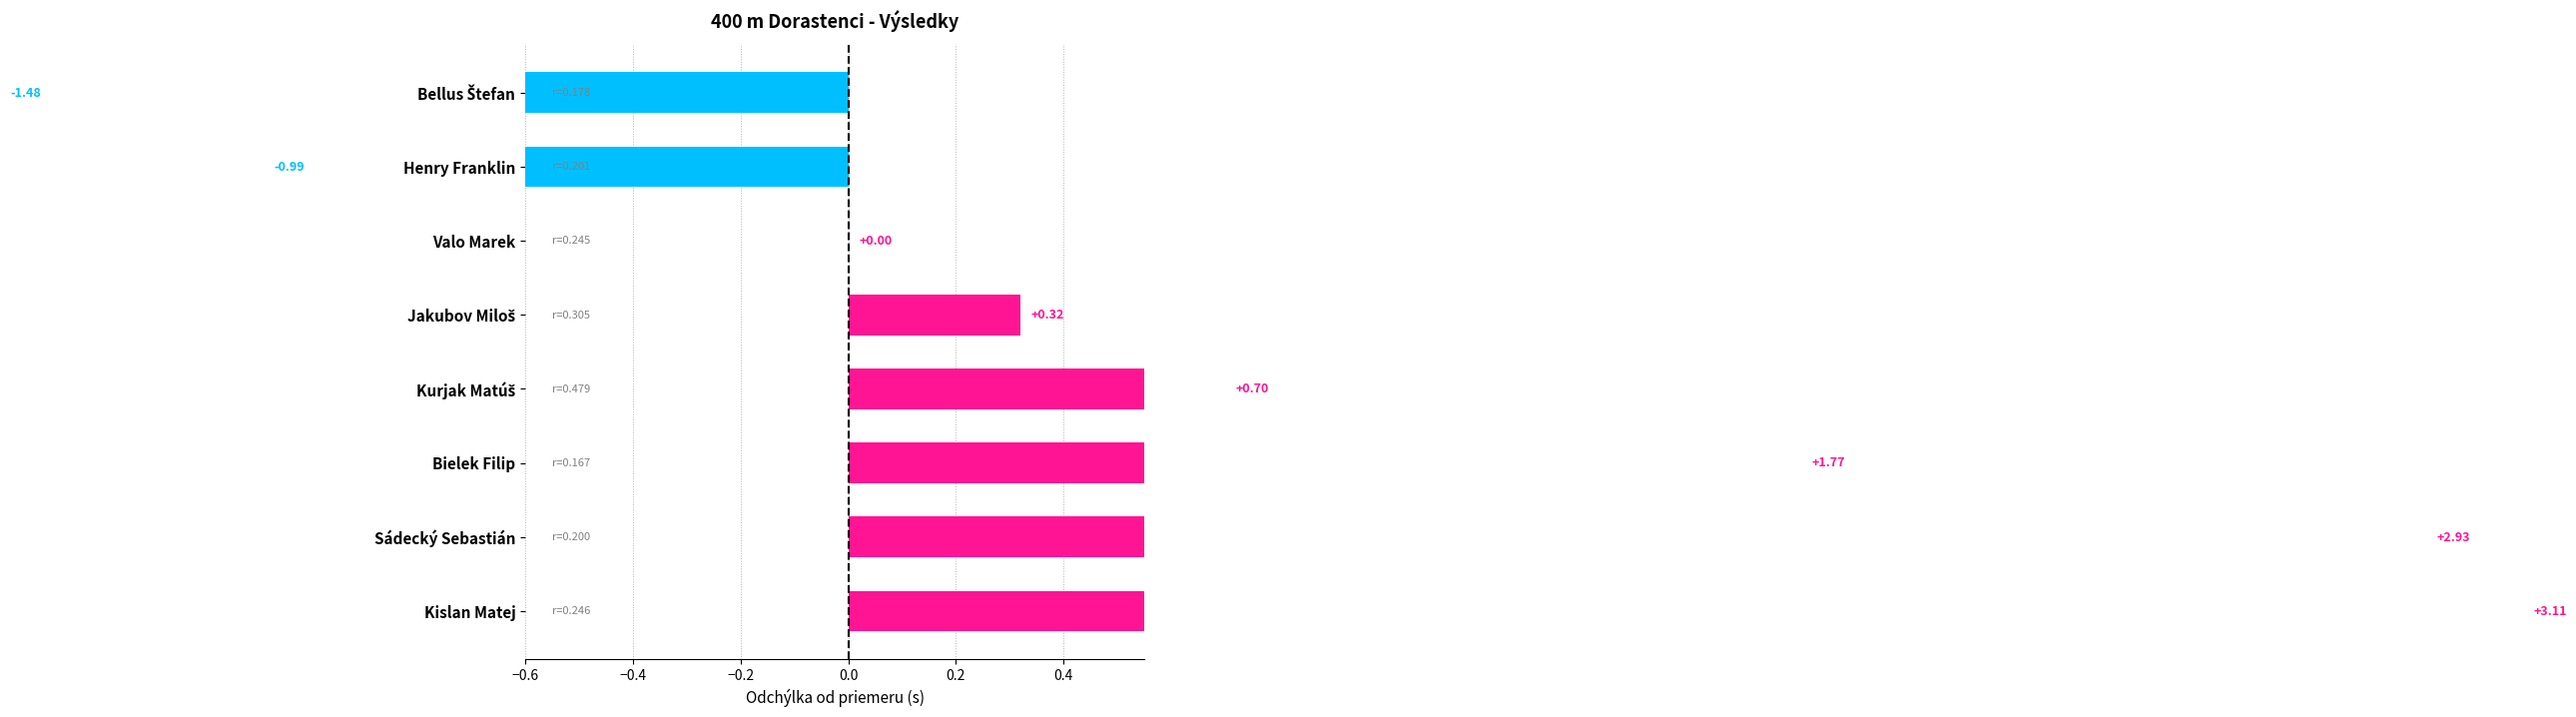

True or false: the data shows 3.1 at Kislan Matej.

True